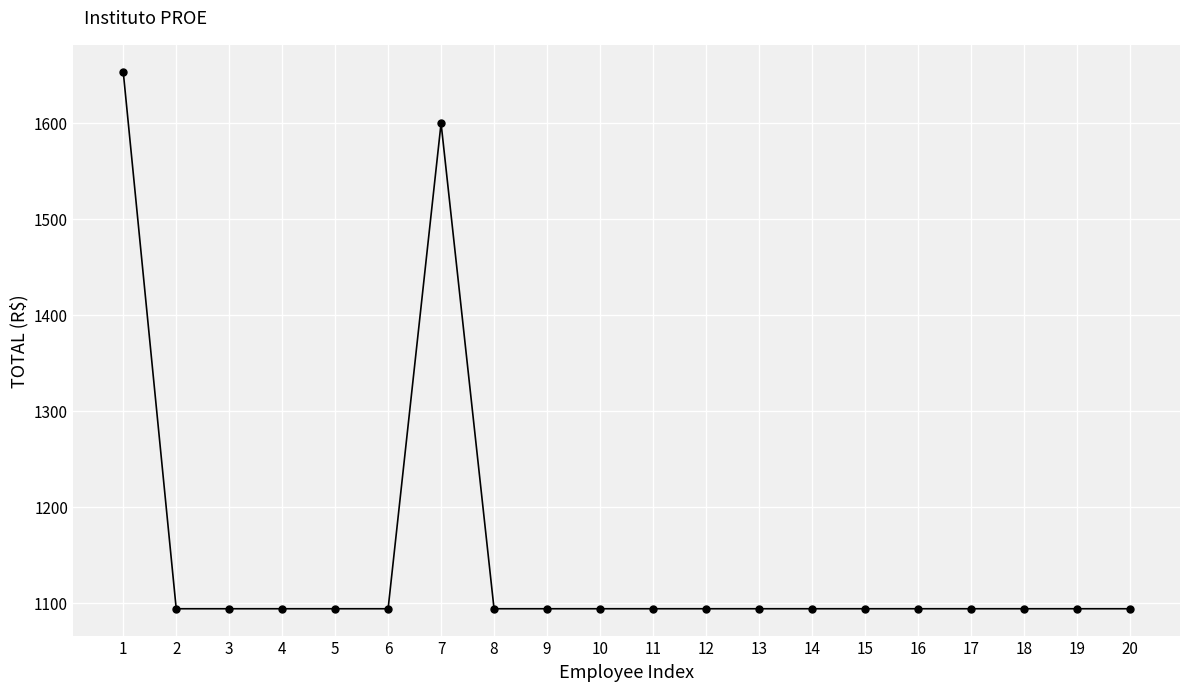

What is the ratio of the value at 19 to the value at 14?

1.0